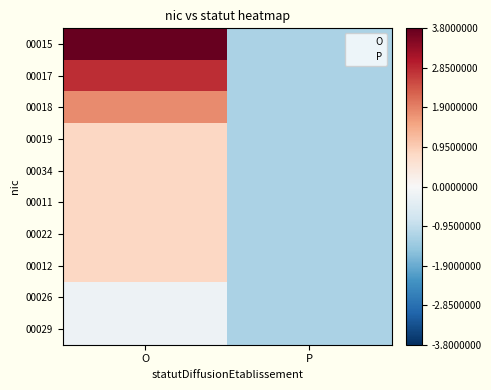

Reading left to right, transcribe all the data shown in this chart.

00015: O=3.8	P=-1.2
00017: O=2.8	P=-1.2
00018: O=1.8	P=-1.2
00019: O=0.8	P=-1.2
00034: O=0.8	P=-1.2
00011: O=0.8	P=-1.2
00022: O=0.8	P=-1.2
00012: O=0.8	P=-1.2
00026: O=-0.2	P=-1.2
00029: O=-0.2	P=-1.2